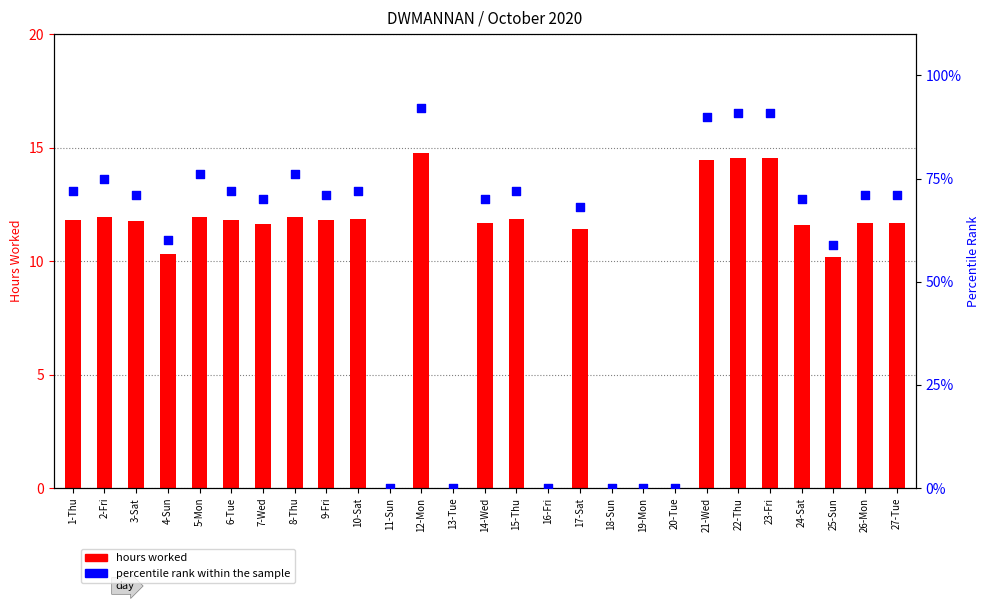

At how many categories does at least one series exceed 30?

21